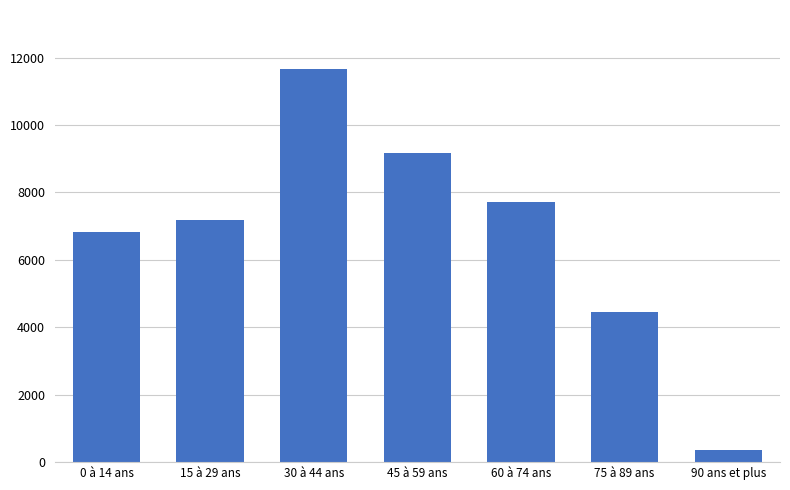

What is the label of the 7th bar from the right?

0 à 14 ans